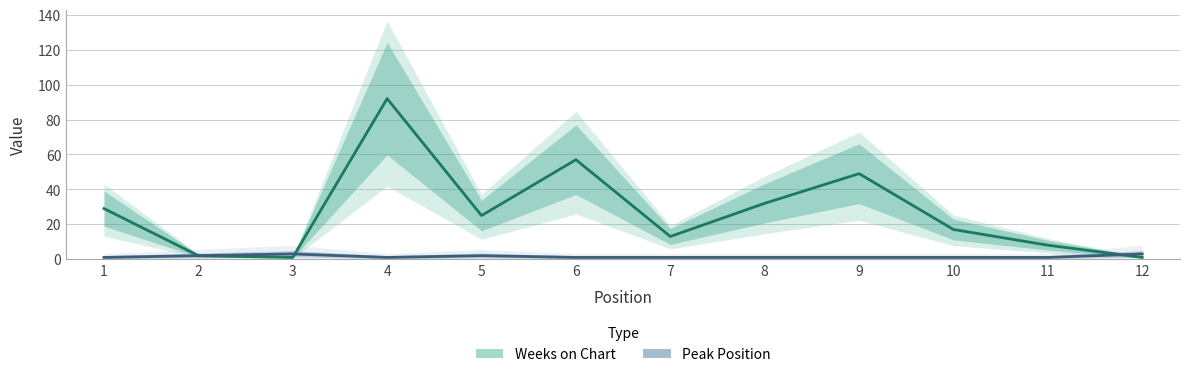

What is the value of the Peak Position point at the 4th from the left?

1